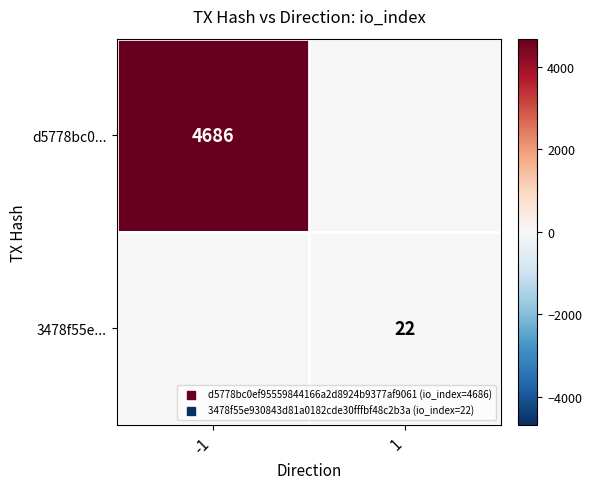

At which category is the sum across all series the highest?

-1